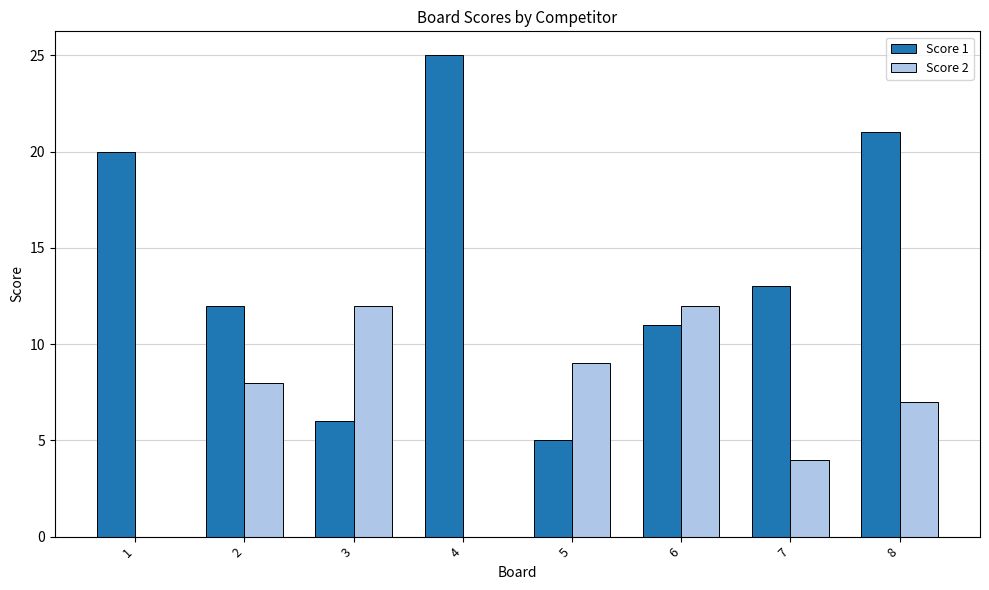

Between 3 and 8, which series saw the biggest shift?

Score 1